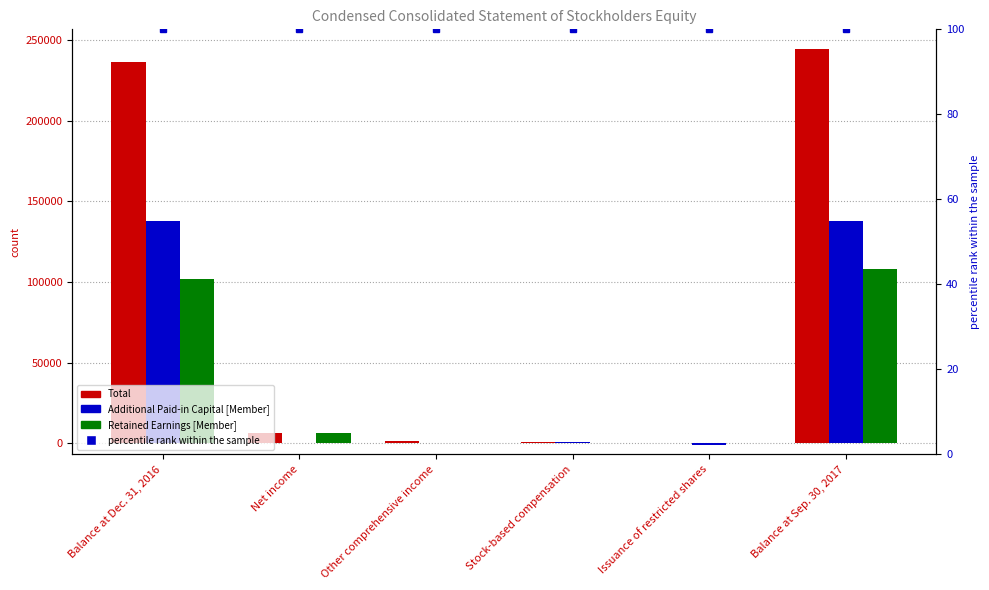

True or false: Retained Earnings [Member] has a value of 0 at Other comprehensive income.

True